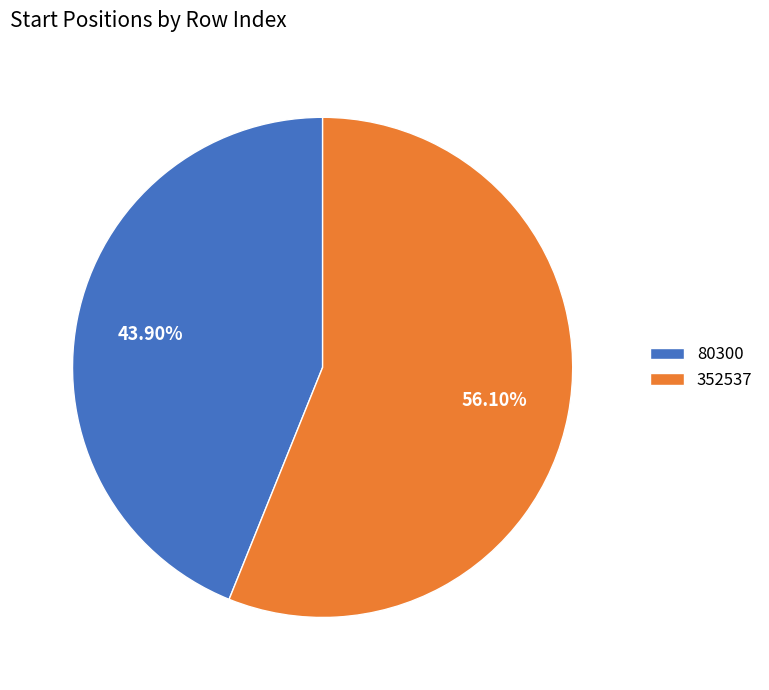

The 352537 slice represents 56% of the pie. True or false?

True